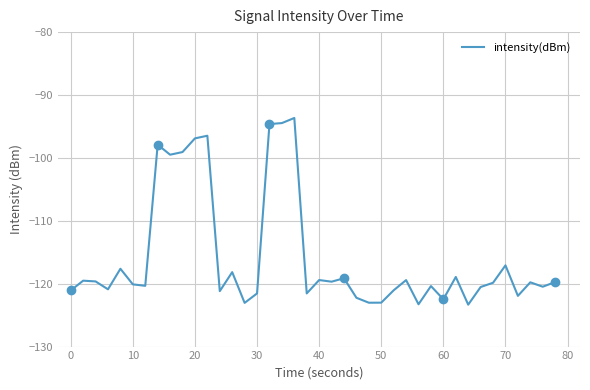

Reading left to right, transcribe all the data shown in this chart.

-121.1	-119.5	-119.6	-120.9	-117.6	-120.1	-120.3	-97.9	-99.5	-99.1	-96.9	-96.5	-121.2	-118.2	-123.1	-121.5	-94.6	-94.5	-93.7	-121.5	-119.4	-119.7	-119.1	-122.2	-123.0	-123.0	-121.1	-119.4	-123.3	-120.4	-122.5	-118.9	-123.3	-120.5	-119.9	-117.1	-121.9	-119.8	-120.5	-119.7